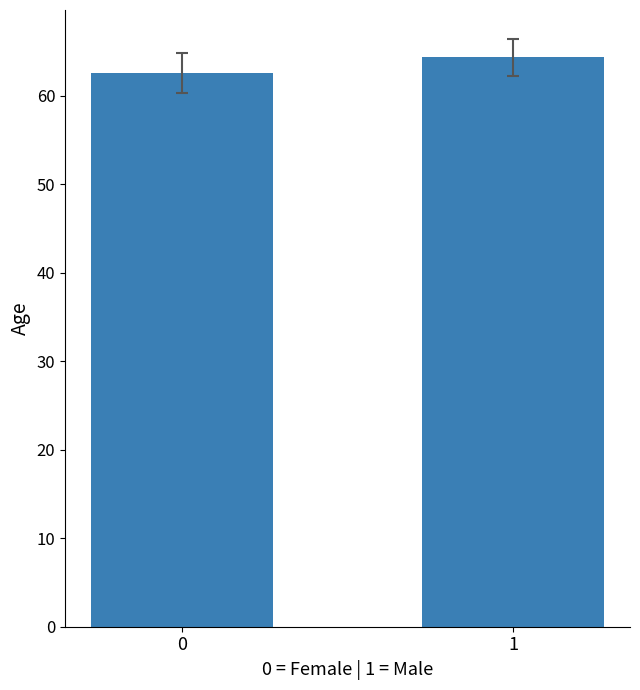

What is the smallest value displayed?

62.6